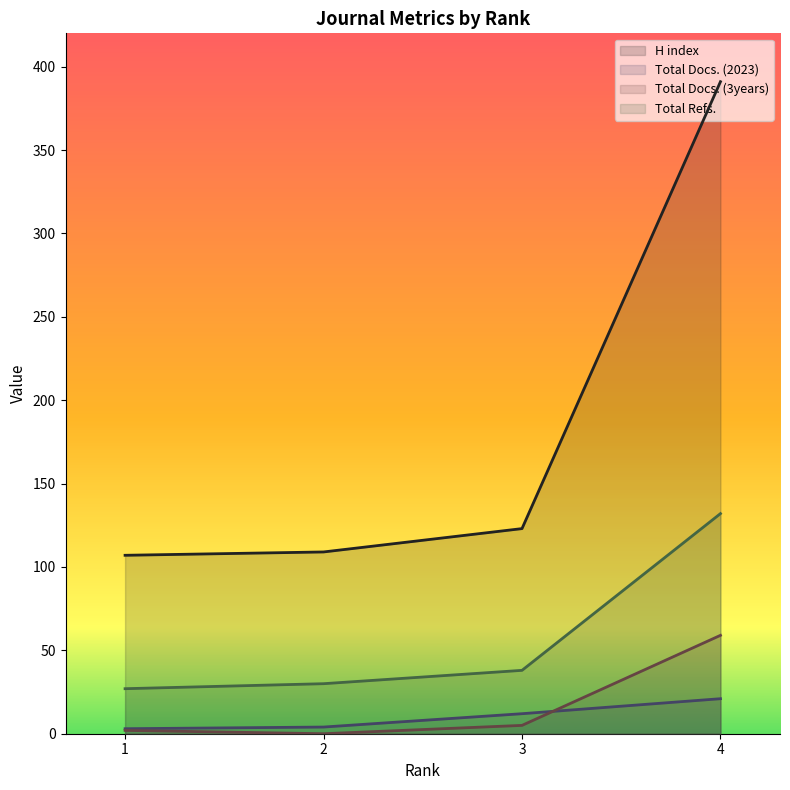

Reading left to right, list all the values displayed in this chart.

H index: 1=107	2=109	3=123	4=391
Total Docs. (2023): 1=3	2=4	3=12	4=21
Total Docs. (3years): 1=2	2=0	3=5	4=59
Total Refs.: 1=27	2=30	3=38	4=132